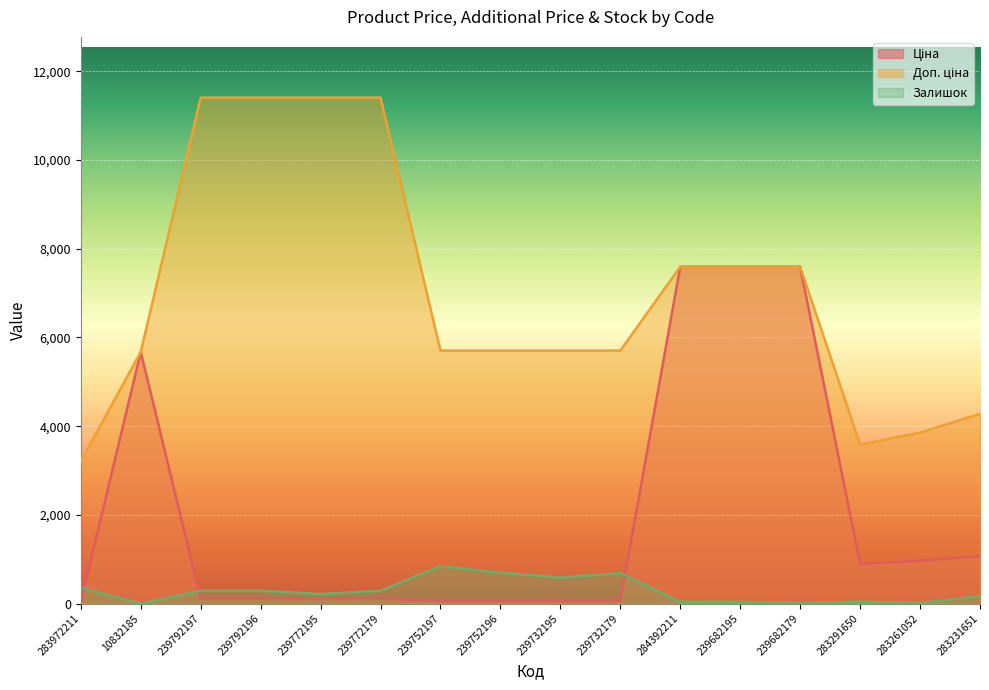

Is the value of Ціна at 284392211 greater than the value of Залишок at 10832185?

Yes